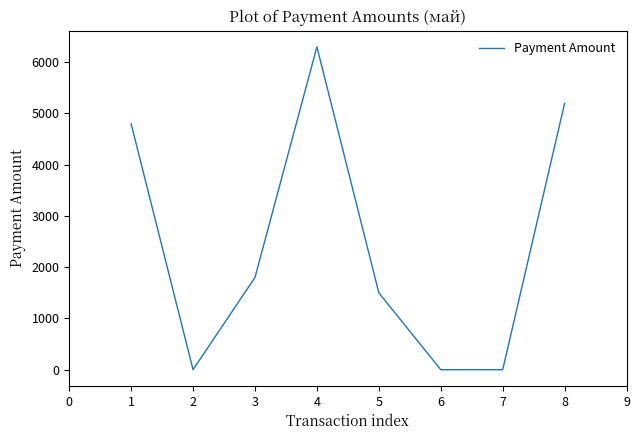

At which category does the data reach its first local peak?

4